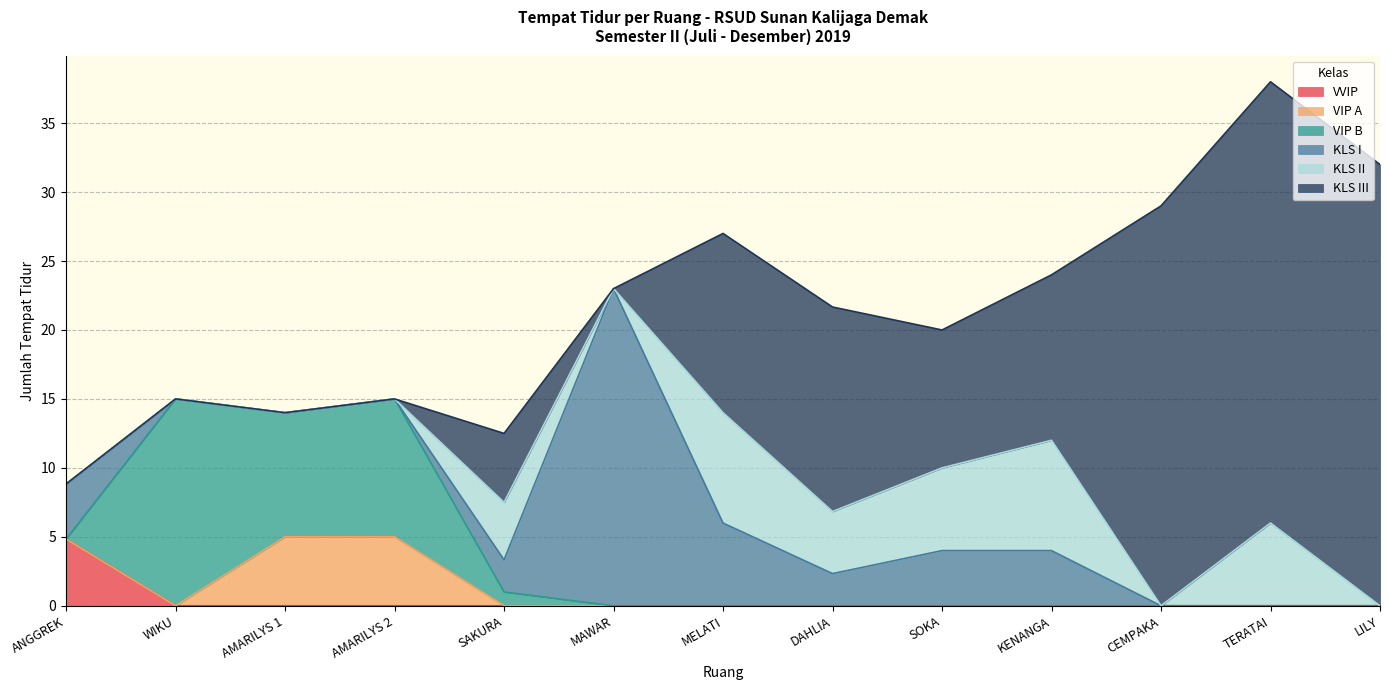

What is the label of the 1st point from the left?

ANGGREK